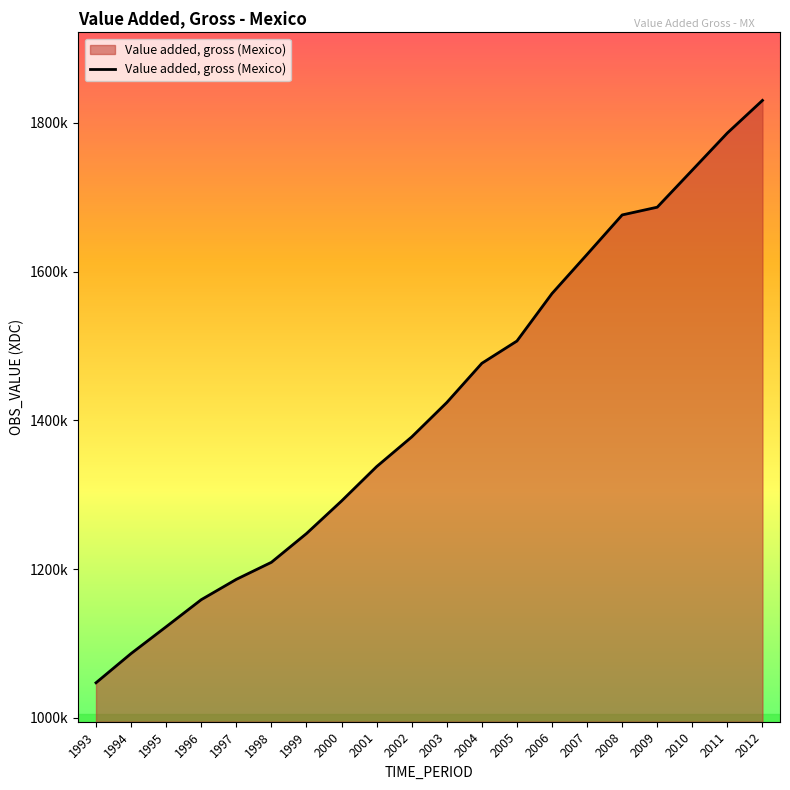

Is this an area chart (filled region under the line)?

Yes